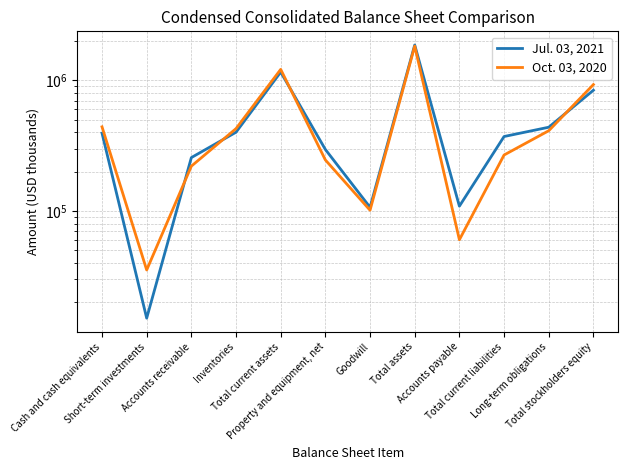

What is the sum of the Oct. 03, 2020 values at Goodwill and Long-term obligations?

512457